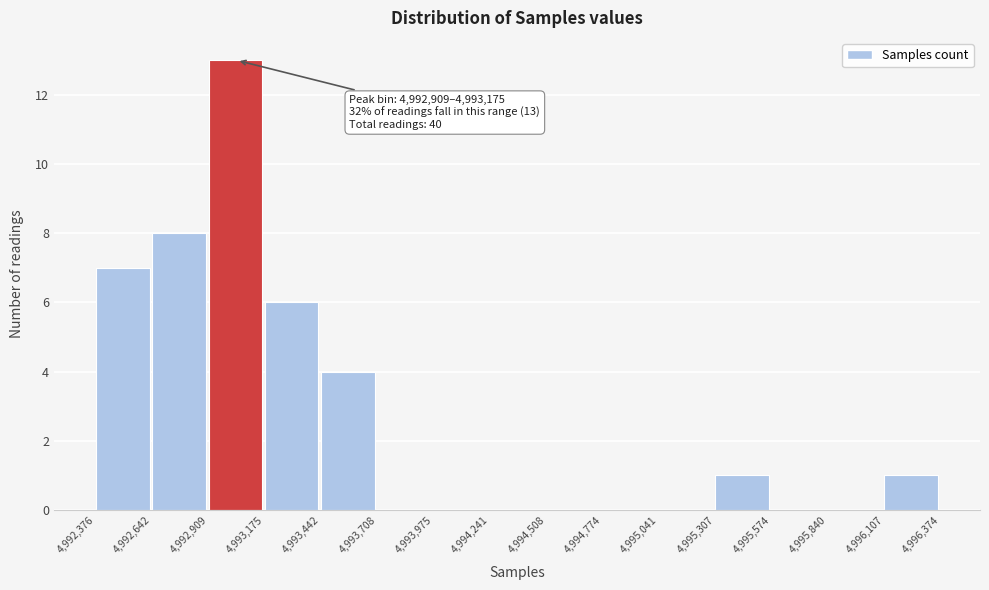

Over which range of the x-axis is the bar tallest?

4,992,909 to 4,993,175